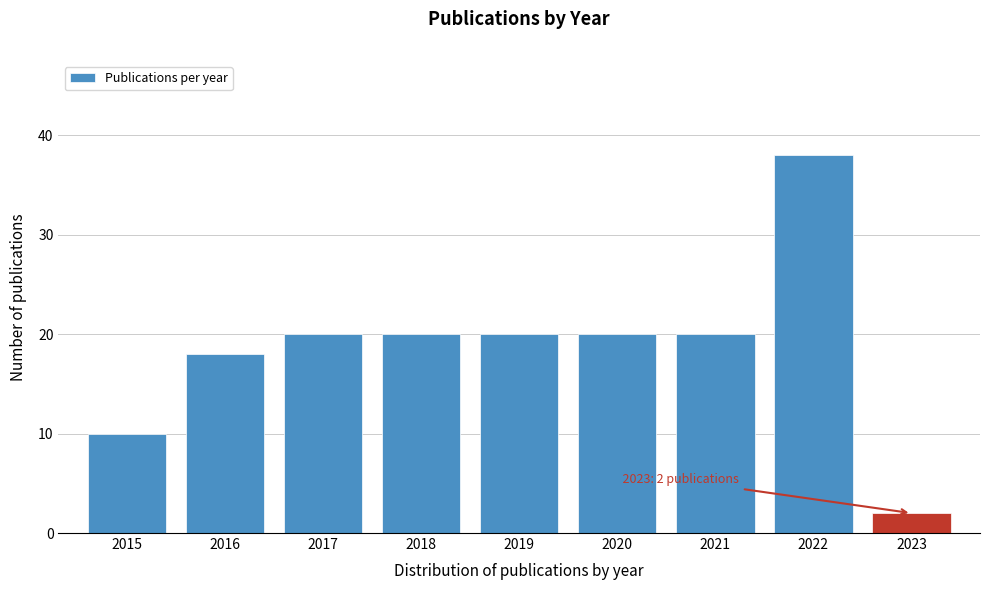

Reading left to right, transcribe all the data shown in this chart.

2015=10	2016=18	2017=20	2018=20	2019=20	2020=20	2021=20	2022=38	2023=2